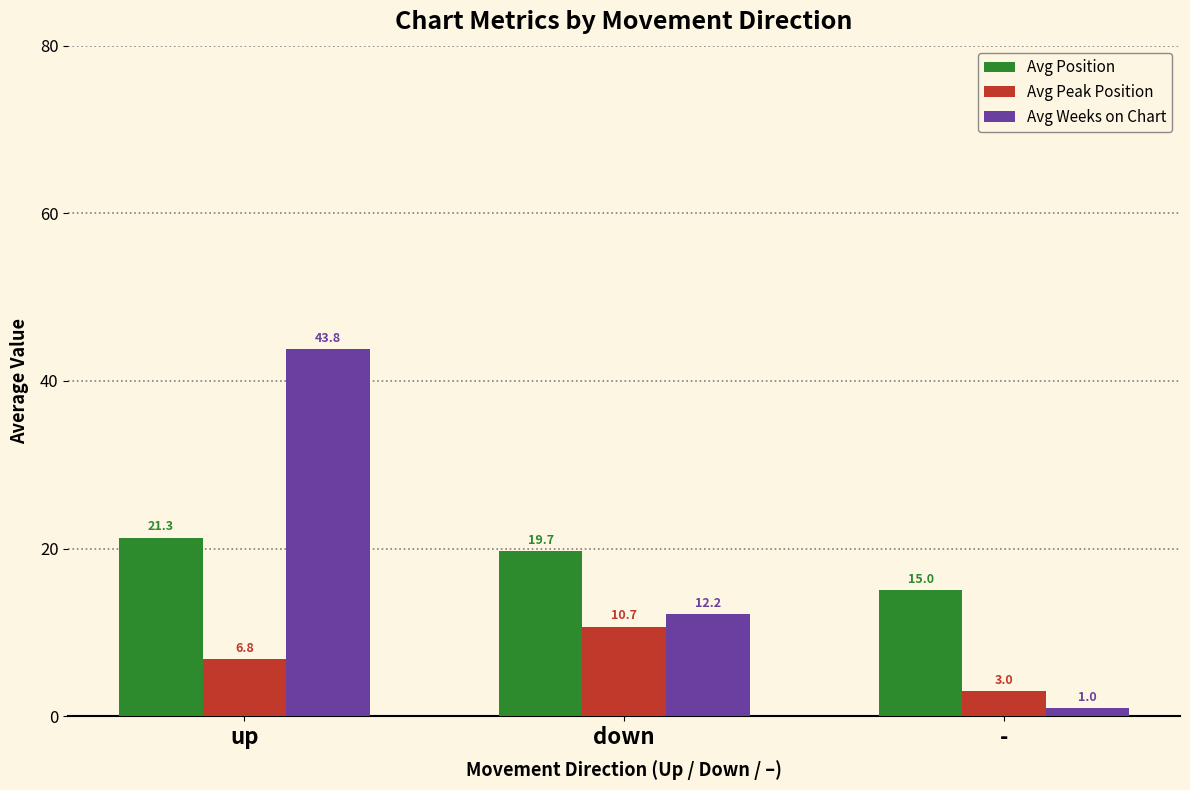

What is the minimum value shown in the chart?

1.0